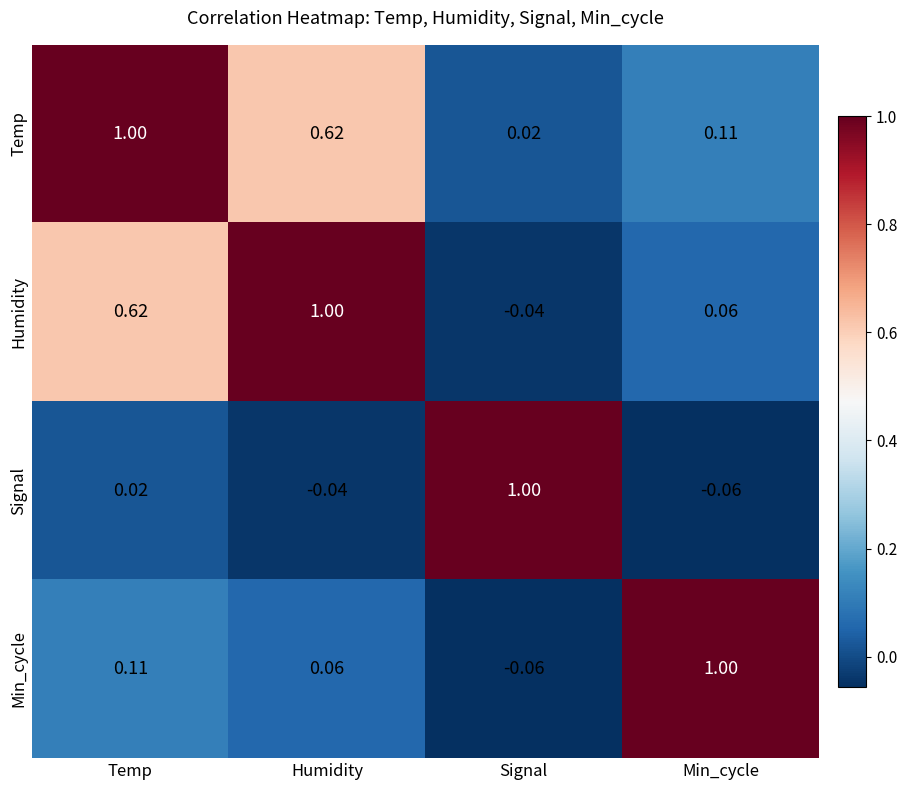

What is the spread (max minus min) of values at Signal?

1.1